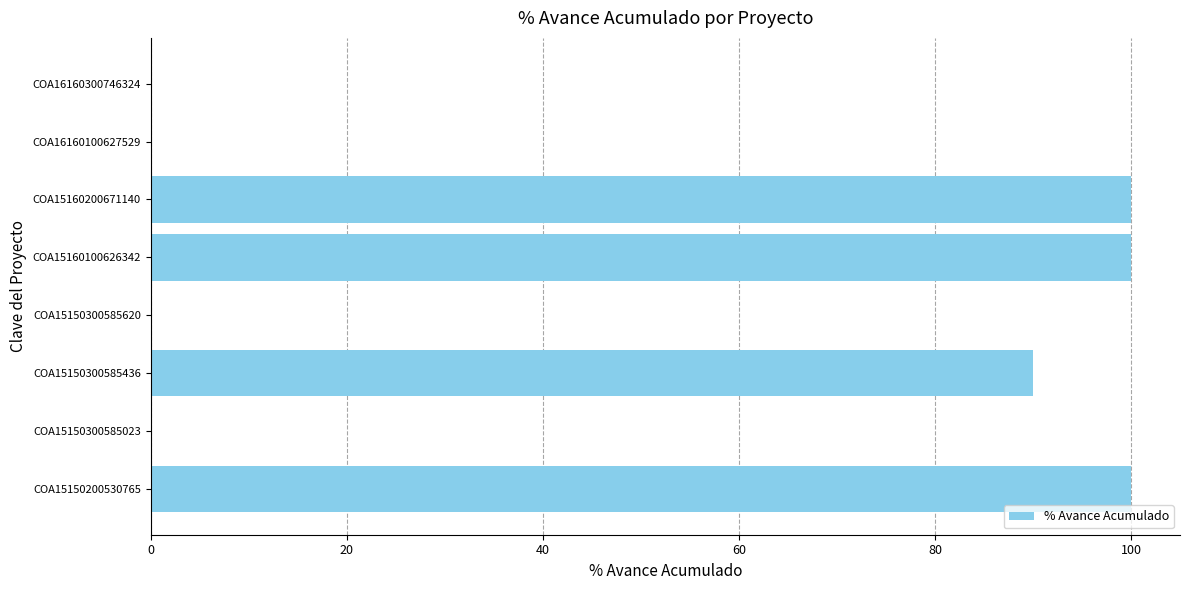

Are the bars horizontal?

Yes